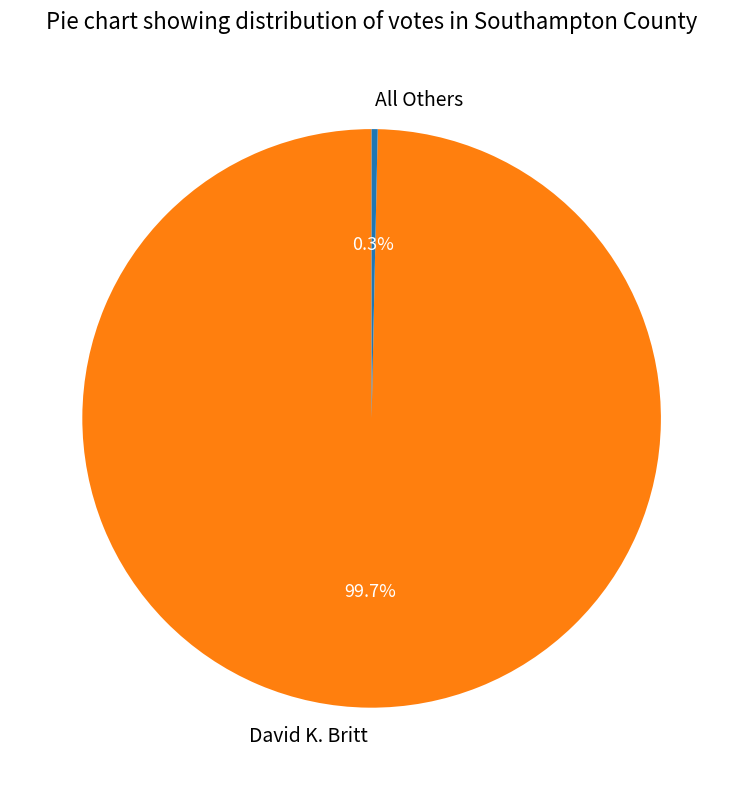

Is the sum of David K. Britt and All Others greater than half?

Yes